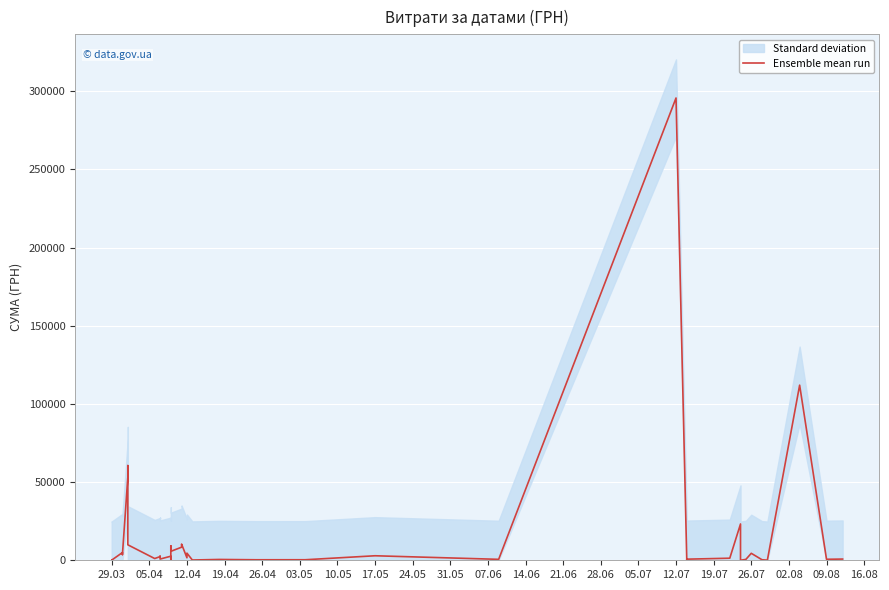

Reading left to right, list all the values displayed in this chart.

97.8	100.0	97.8	4960.2	3635.4	3855.6	53028.9	60564.6	9898.4	1111.6	2354.0	2607.0	774.4	2600.0	633.1	9235.2	5720.2	8360.4	10355.9	1592.4	4573.8	173.9	527.8	323.2	339.4	2886.0	600.0	295638.6	200.8	708.4	1321.3	23228.0	11.2	574.6	4460.0	331.6	97.8	111990.4	633.1	775.0